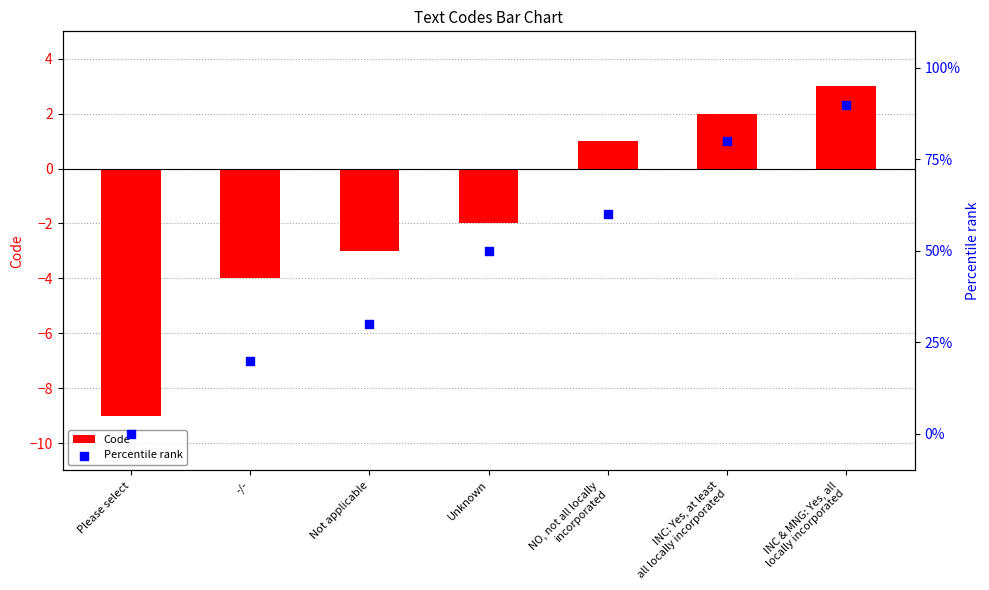

At how many categories does at least one series exceed 46?

4